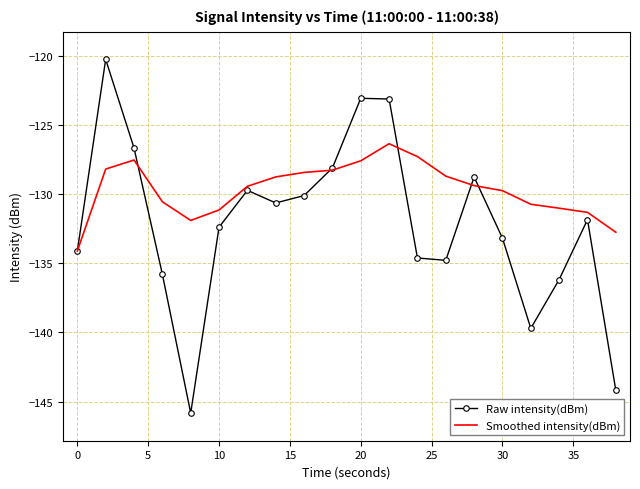

Which series has the widest spread of values?

Raw intensity(dBm)